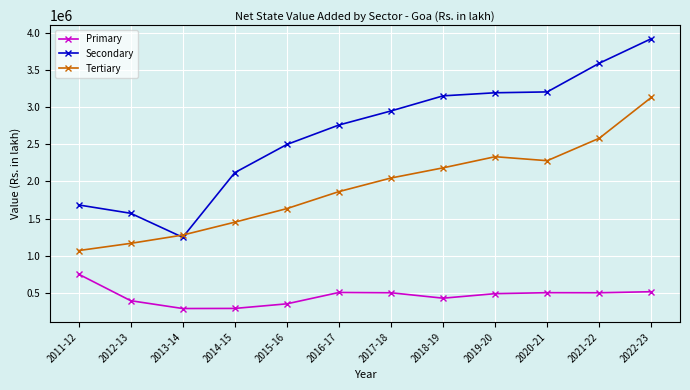

How many distinct data groups are displayed?

3